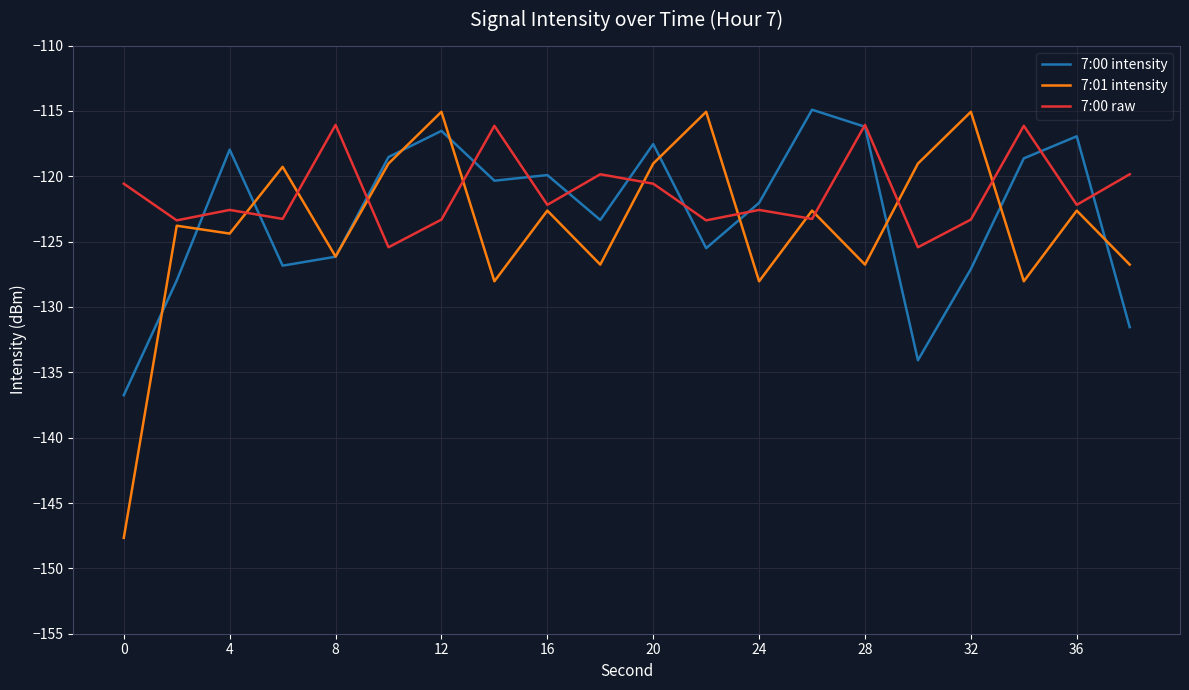

What is the smallest value displayed?

-147.7